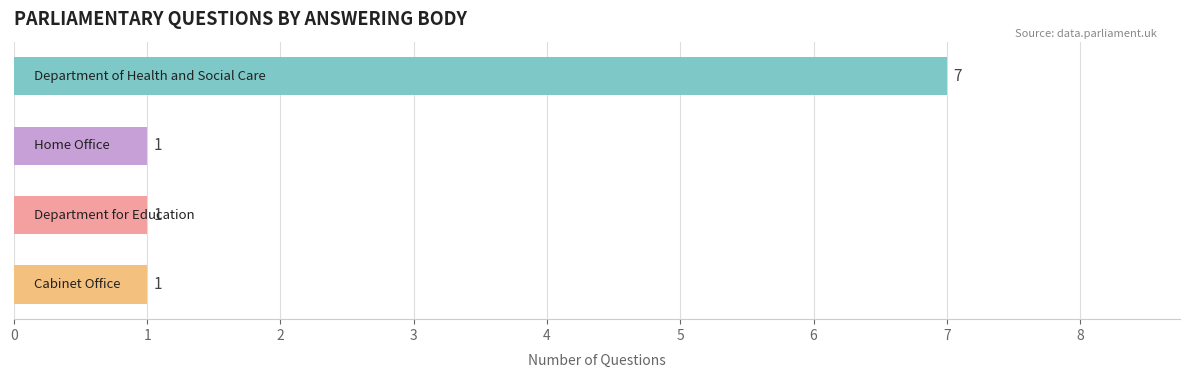

What is the value of the 2nd bar from the top?

1